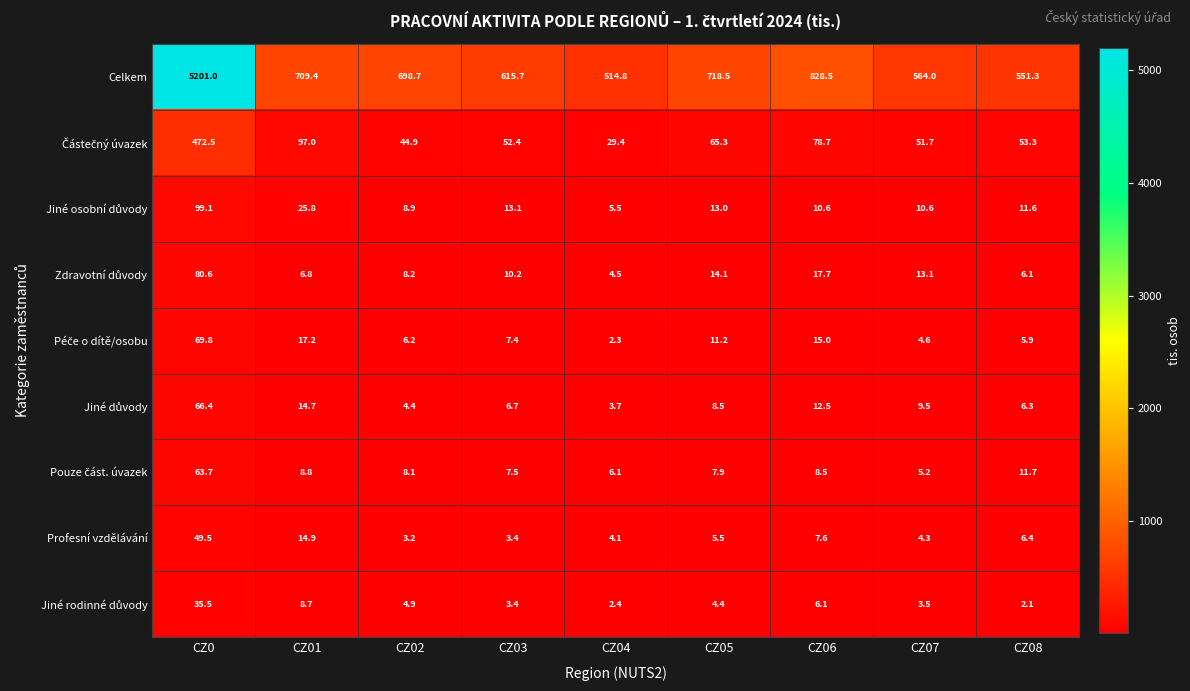

How many values in the Profesní vzdělávání series are below 5?

4